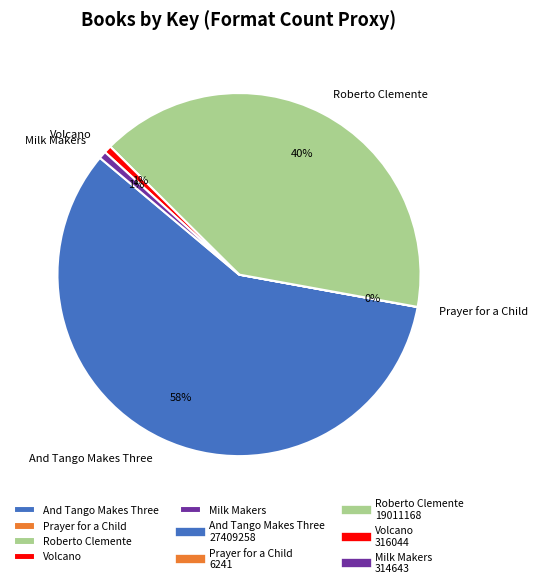

To the nearest percent, what is the average slice percentage?

20%